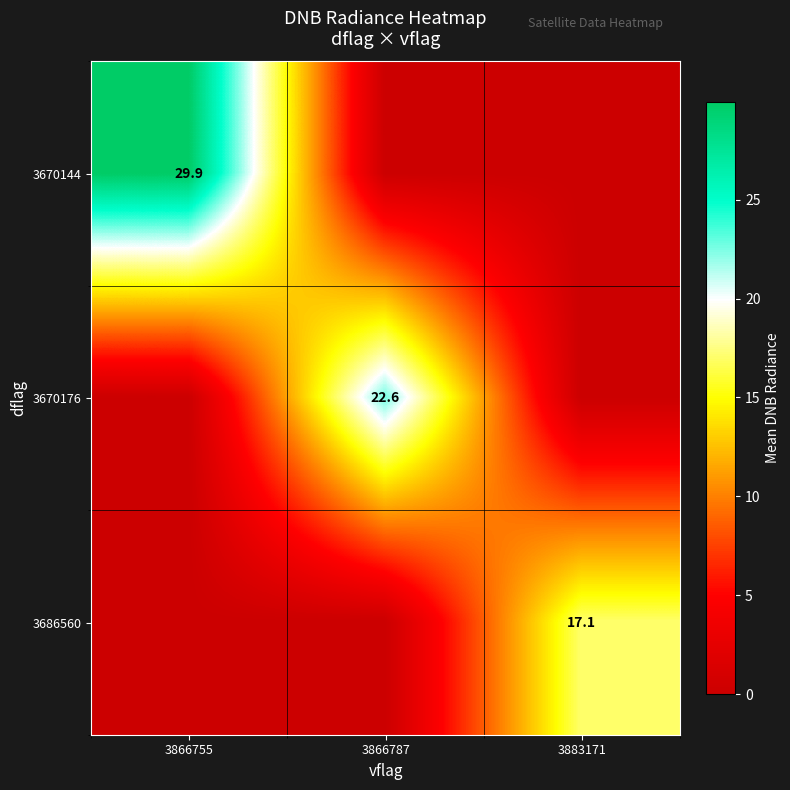

The value of 3670144 at 3866755 is 46.6. True or false?

False